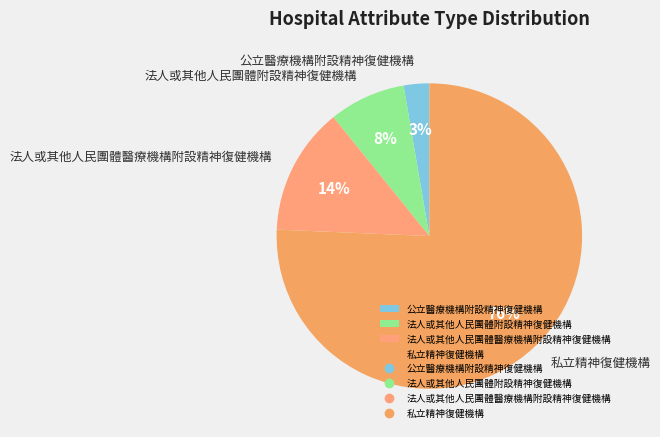

Which category has the biggest portion of the pie?

私立精神復健機構